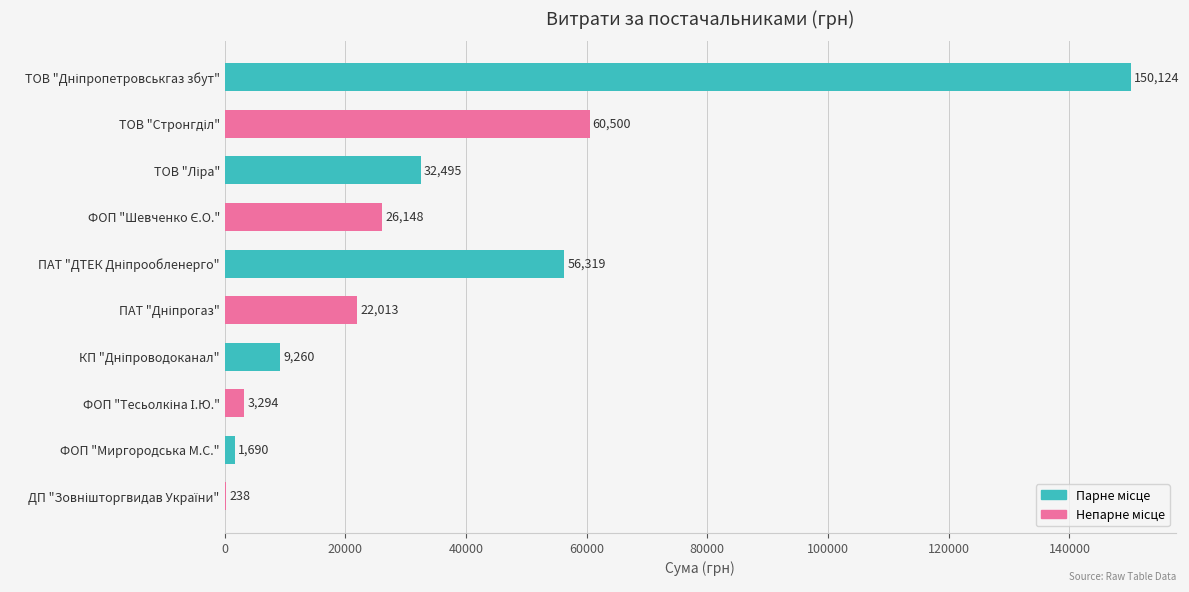

What is the sum of all values?

362080.2